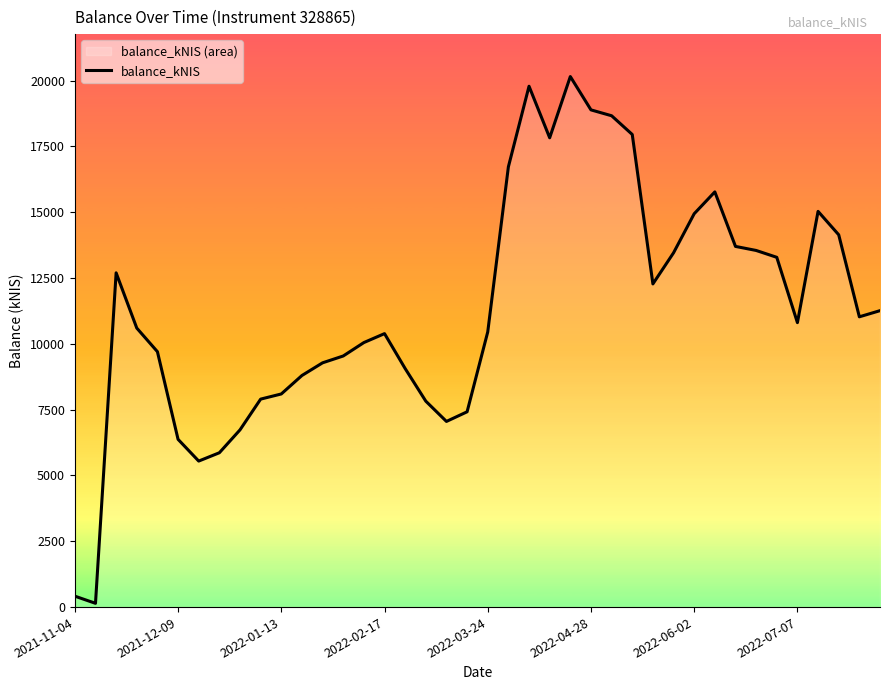

What is the difference between the maximum and minimum values?

20011.7